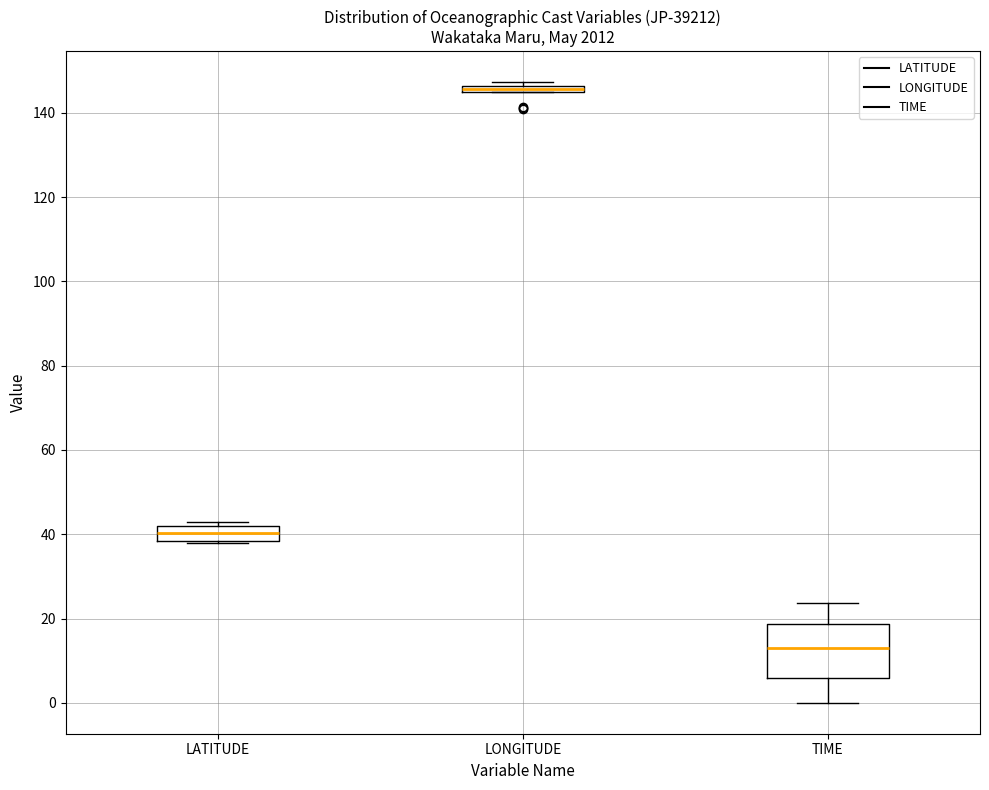

Which box has the lowest median line?

TIME